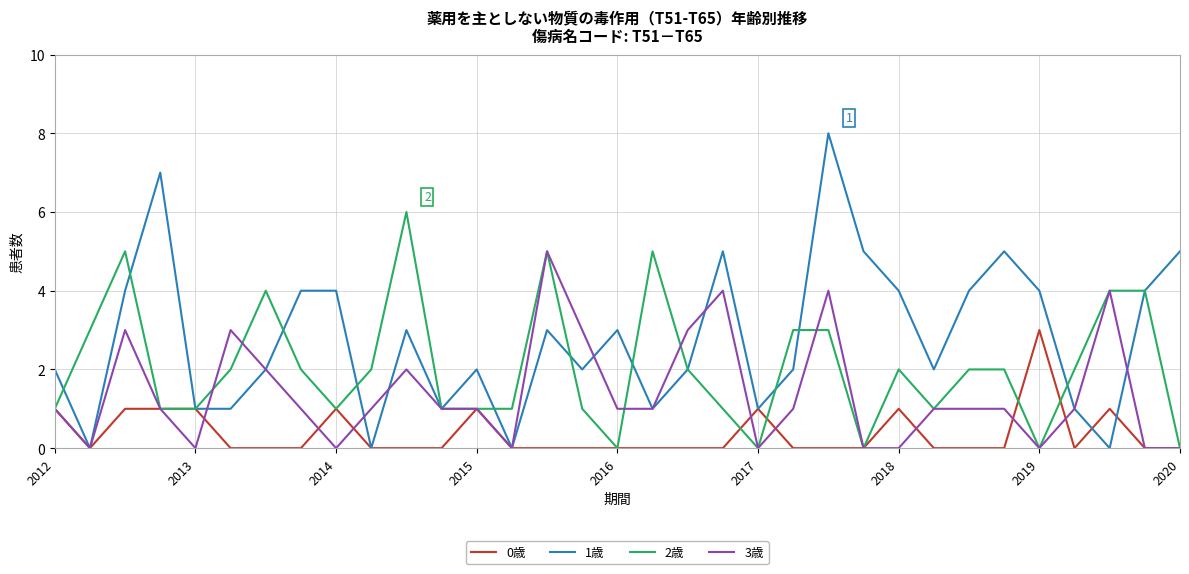

True or false: 2歳 has more than 0 points higher than both neighbors.

True